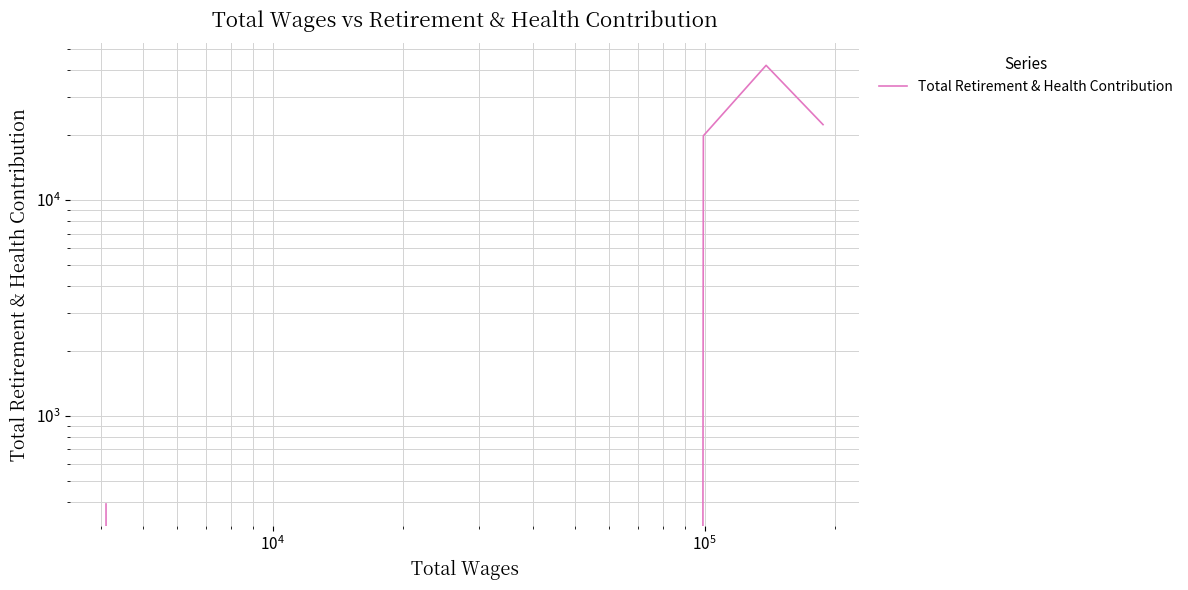

How many data points are less than 19851?

3